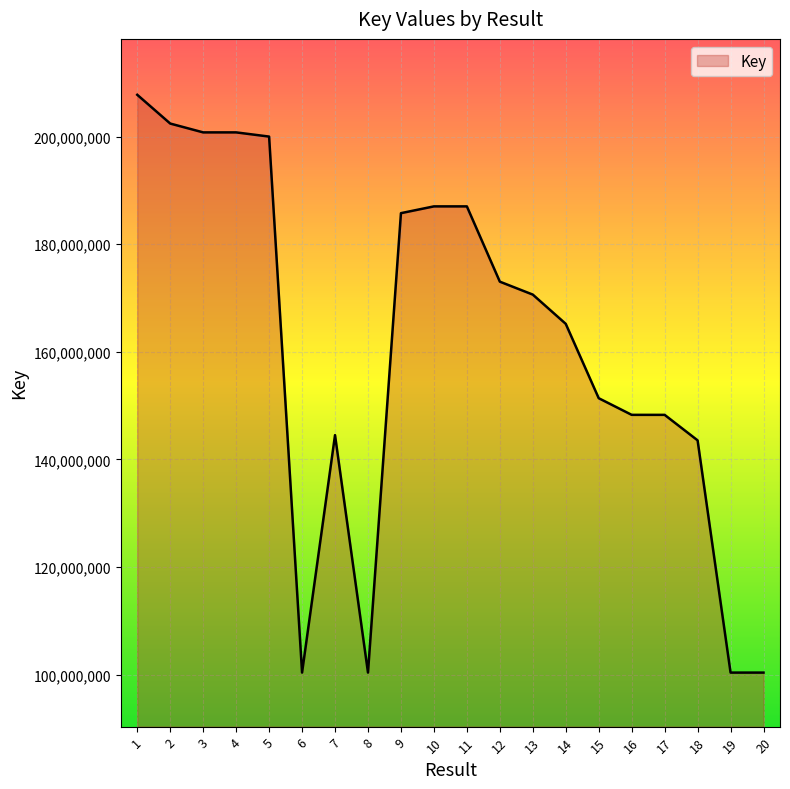

Which has a higher value, 9 or 12?

9